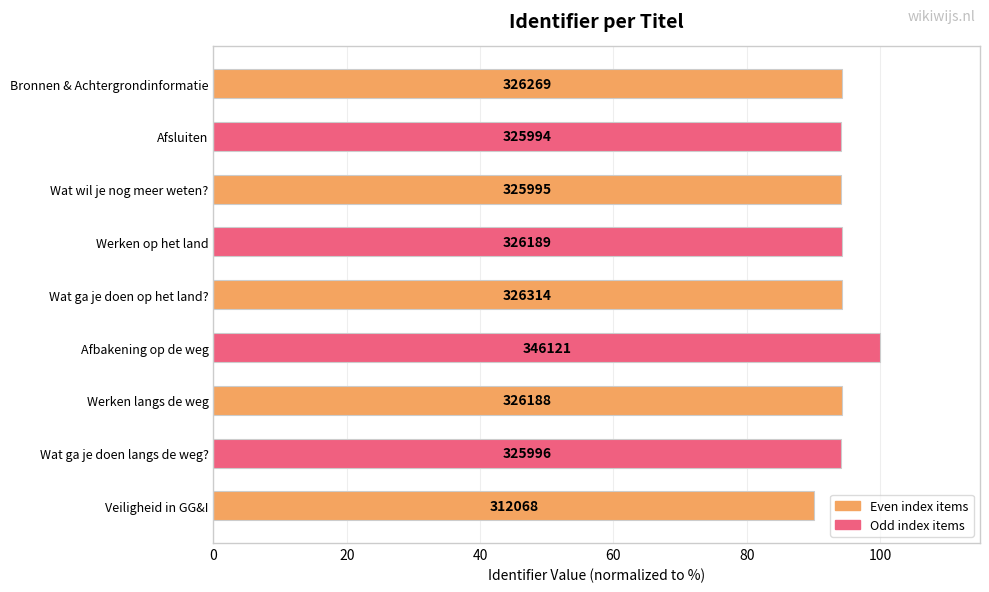

Does the chart contain any negative values?

No